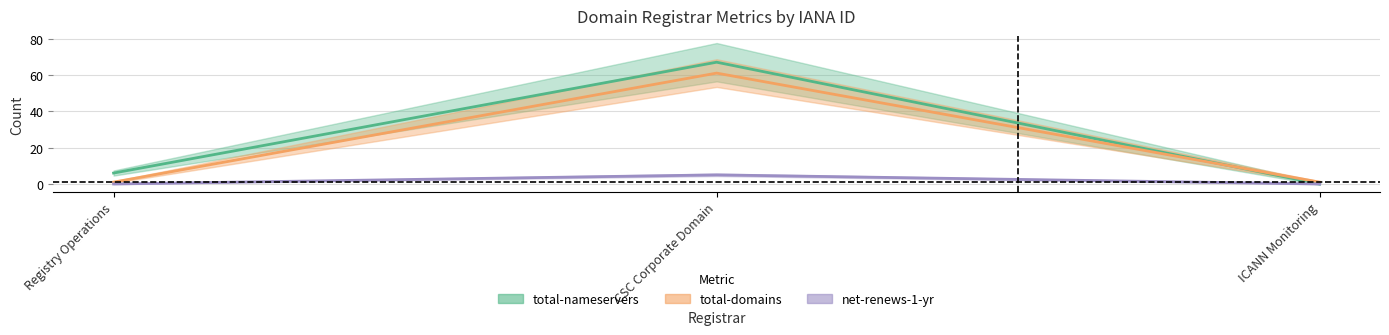

What is the value of the total-nameservers point at the 2nd from the left?

67